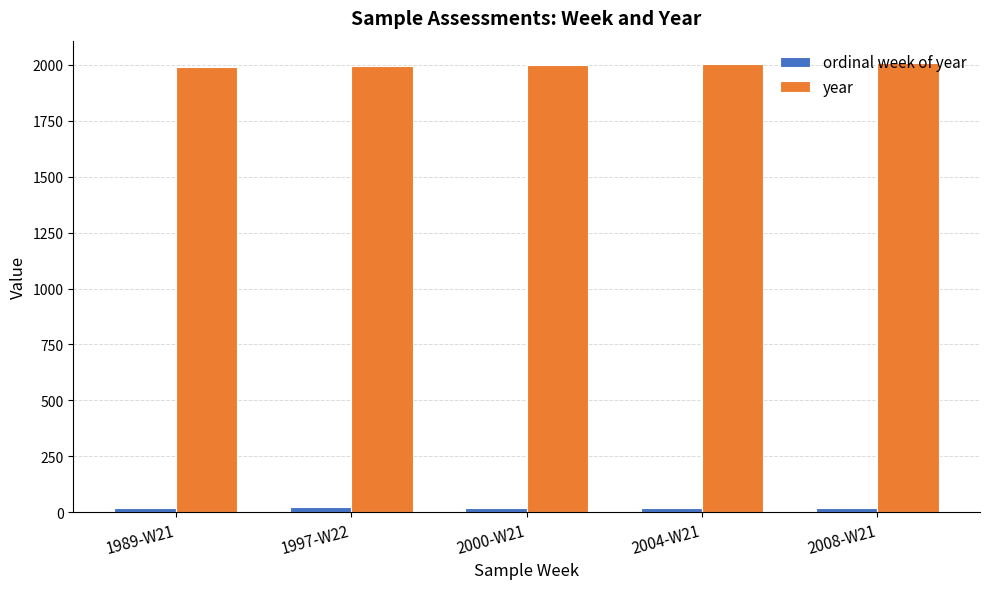

What is the total value across all series at 2000-W21?

2021